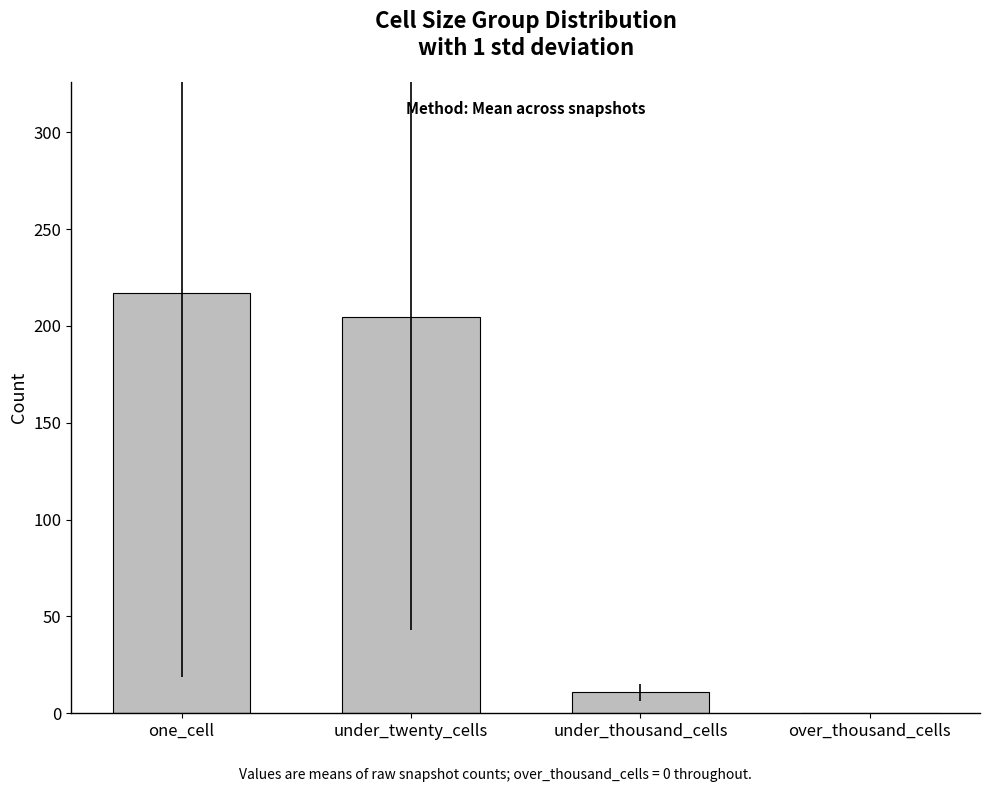

How many values exceed 204?

2